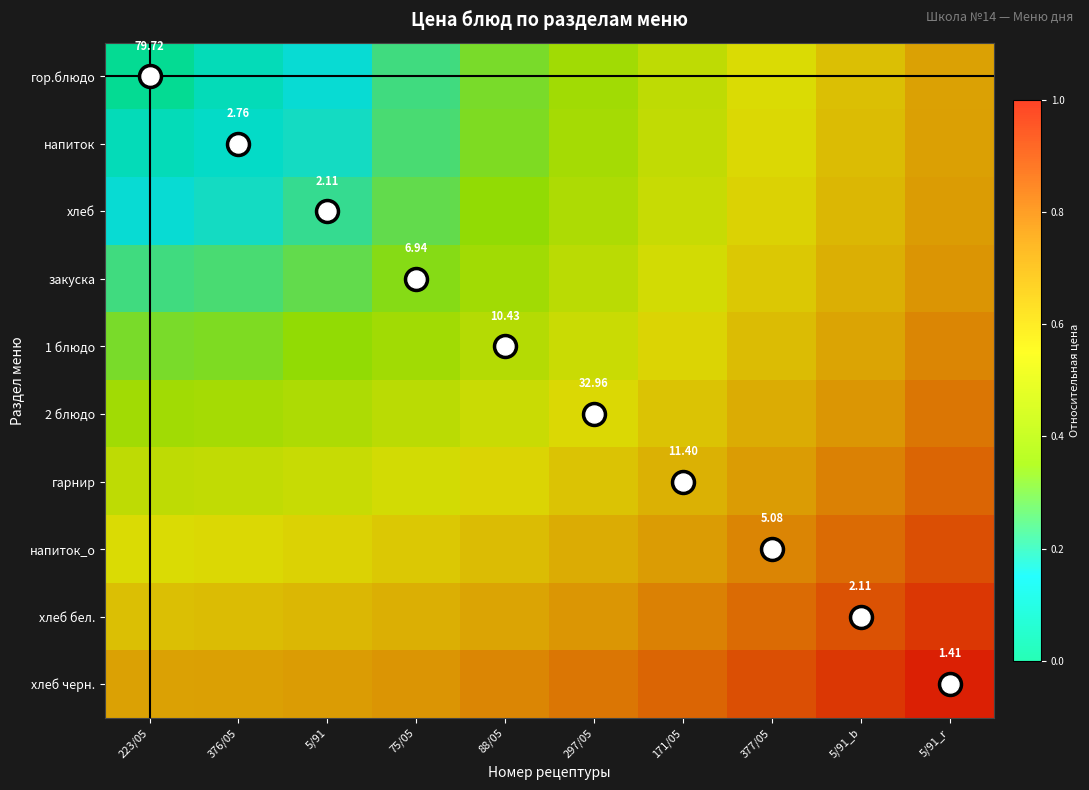

Rank the series by their maximum value, from highest to lowest.

хлеб черн., хлеб бел., напиток_о, гарнир, 2 блюдо, 1 блюдо, закуска, хлеб, напиток, гор.блюдо